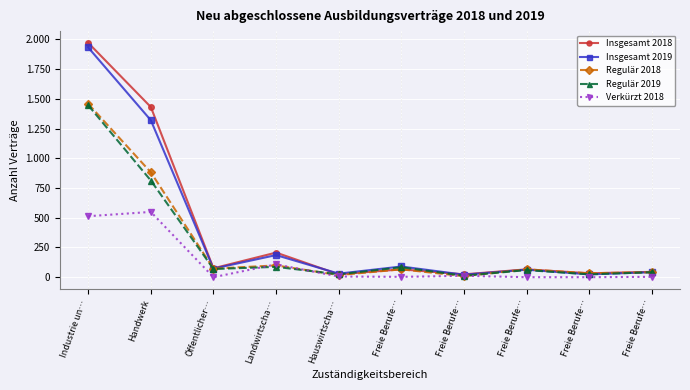

What are all the series names shown in the legend?

Insgesamt 2018, Insgesamt 2019, Regulär 2018, Regulär 2019, Verkürzt 2018